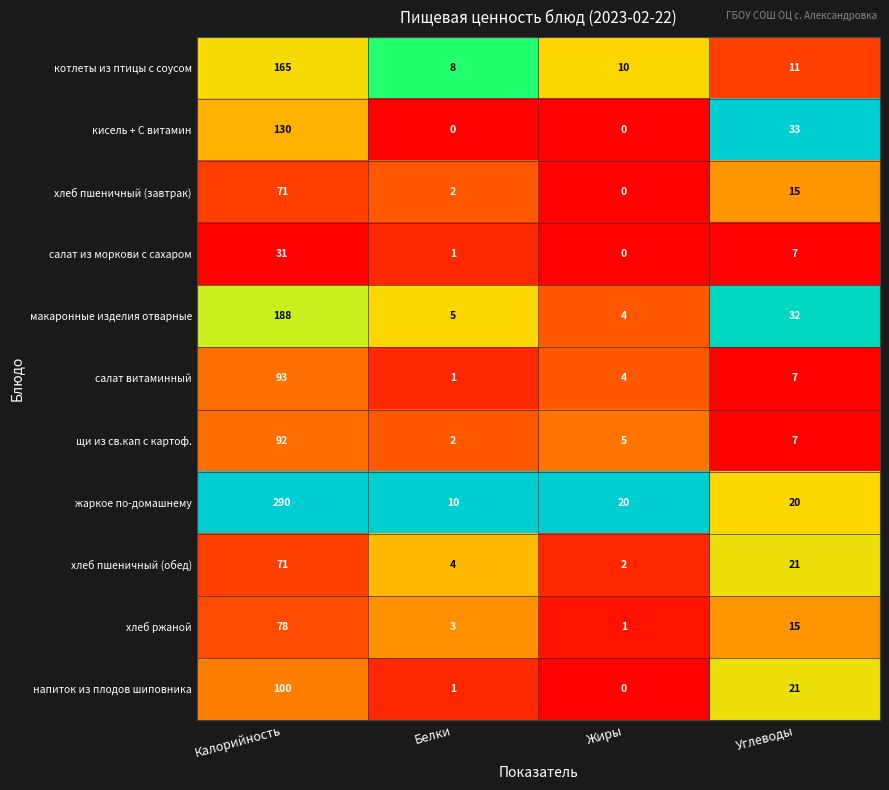

At which category is the sum across all series the highest?

Калорийность